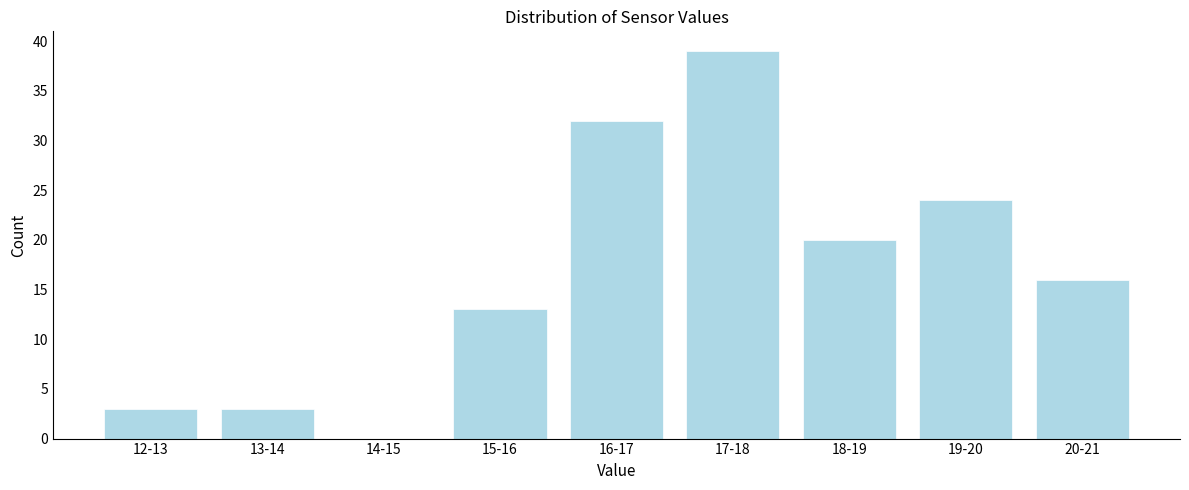

Reading left to right, what are all the values shown in this chart?

12-13=3	13-14=3	14-15=0	15-16=13	16-17=32	17-18=39	18-19=20	19-20=24	20-21=16